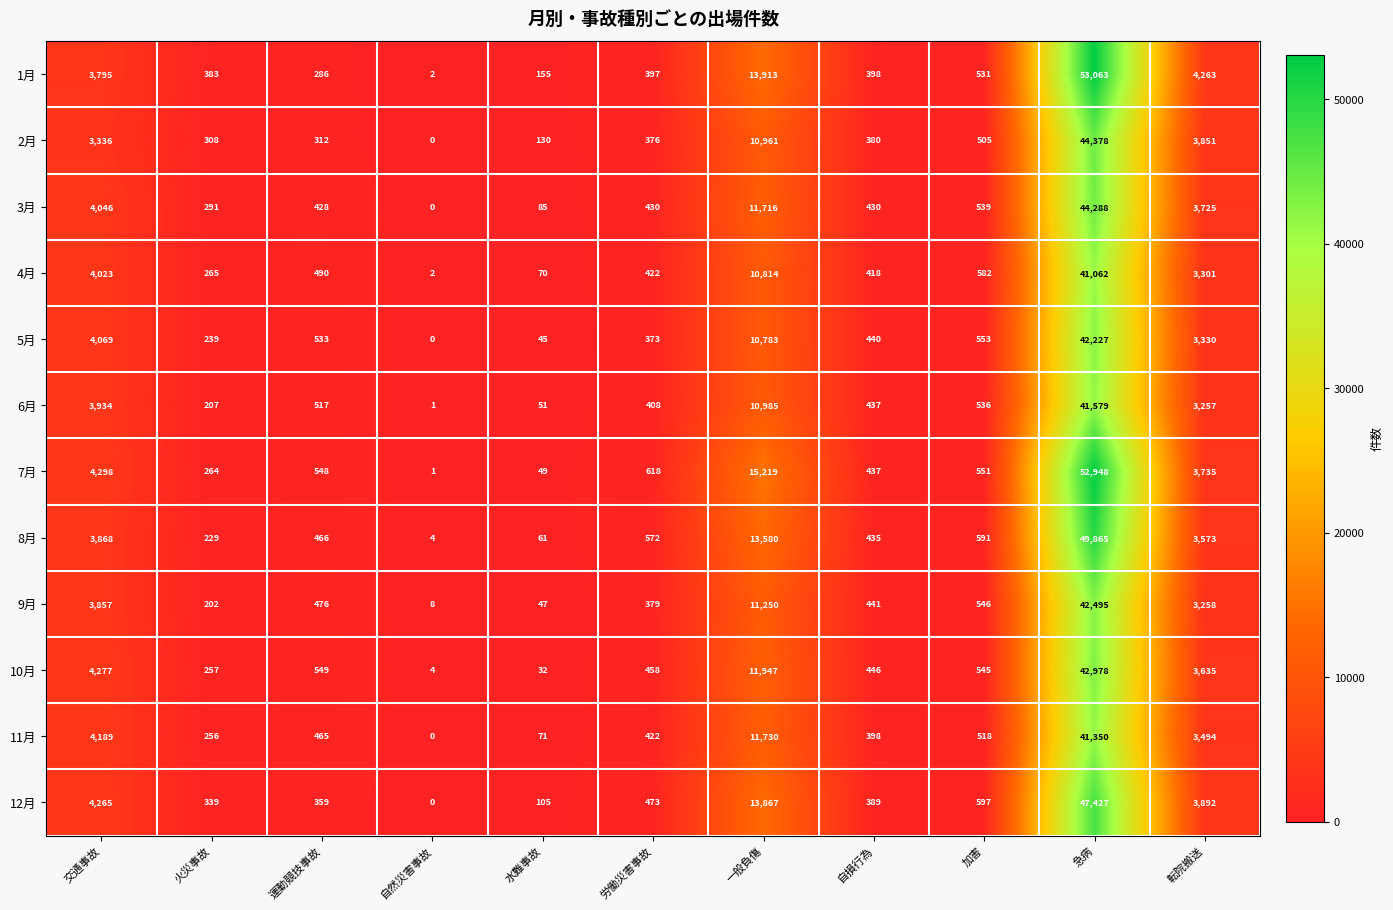

What is the difference between the highest and lowest values at 運動競技事故?

263